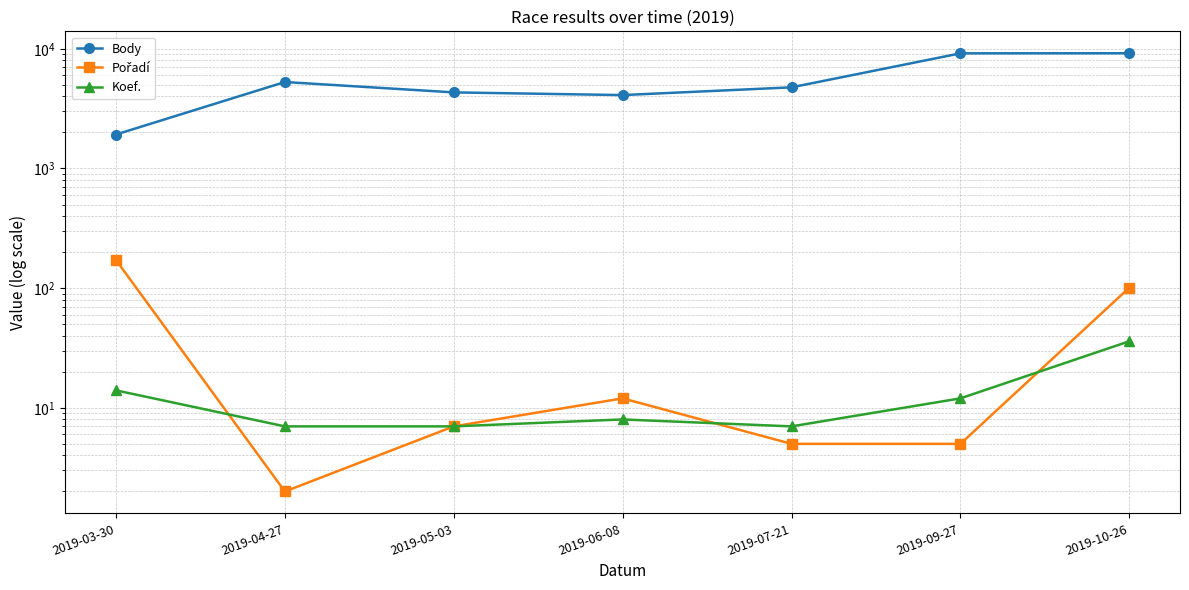

What value does the Koef. series have at 2019-04-27, to the nearest 10?

10